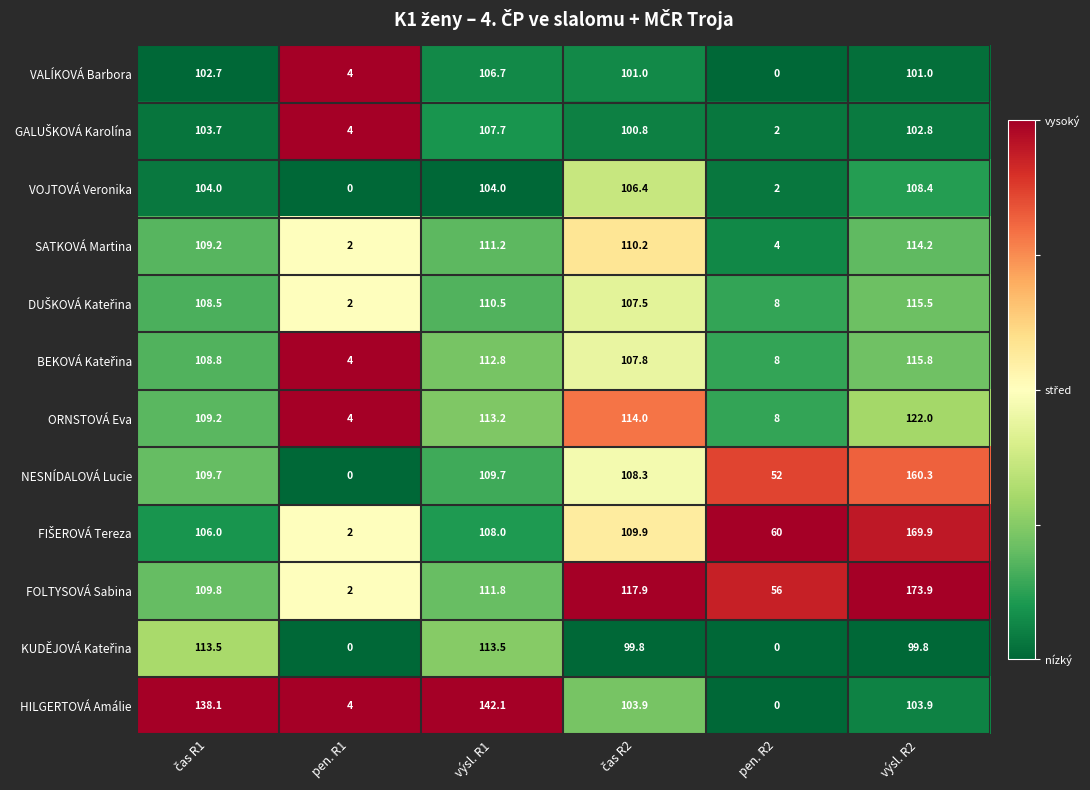

How many distinct data groups are displayed?

12